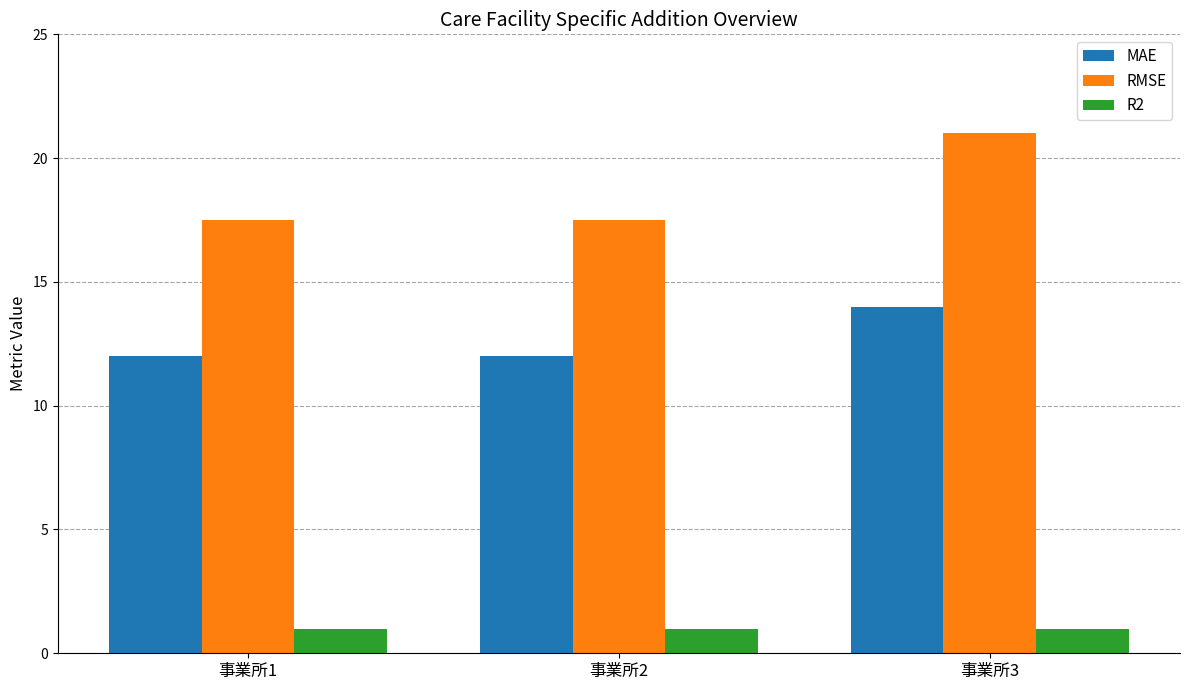

What is the difference between the highest and lowest values at 事業所1?

16.5